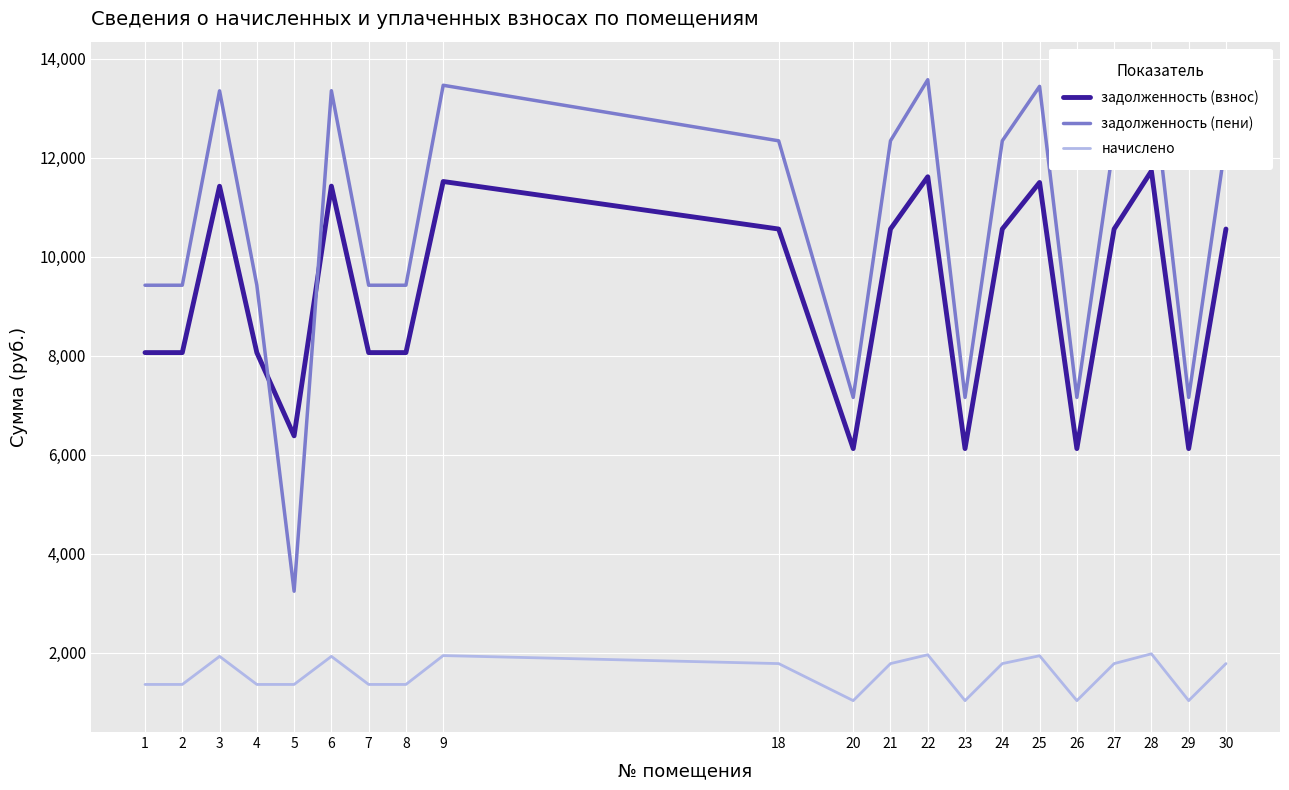

How many series are shown in this chart?

3